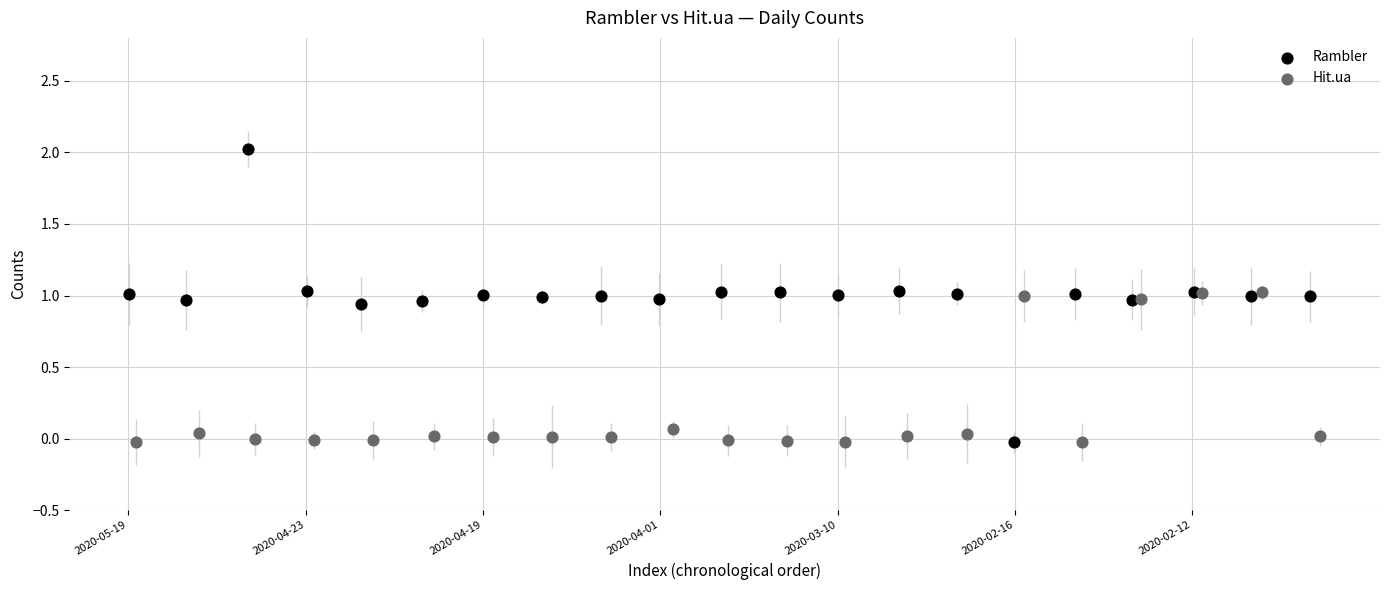

What are all the series names shown in the legend?

Rambler, Hit.ua